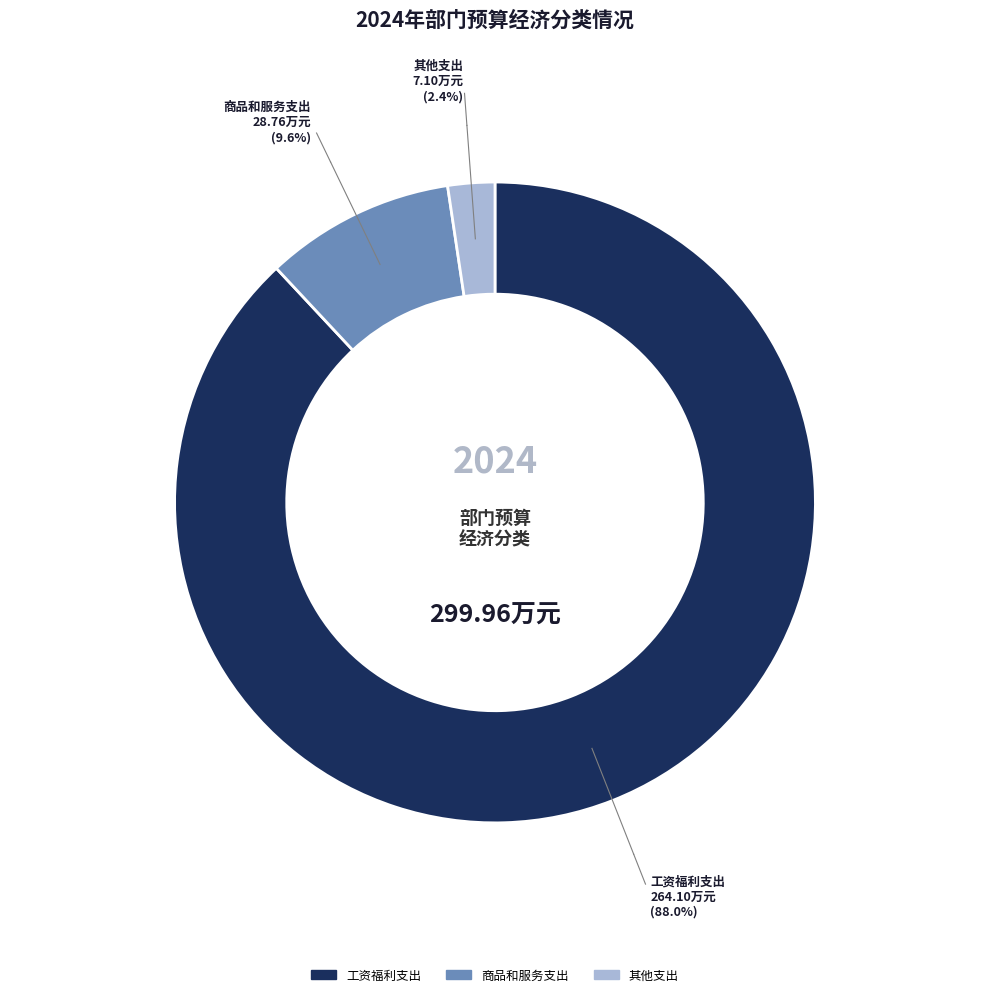

Combined, do 其他支出 and 工资福利支出 account for over 50%?

Yes